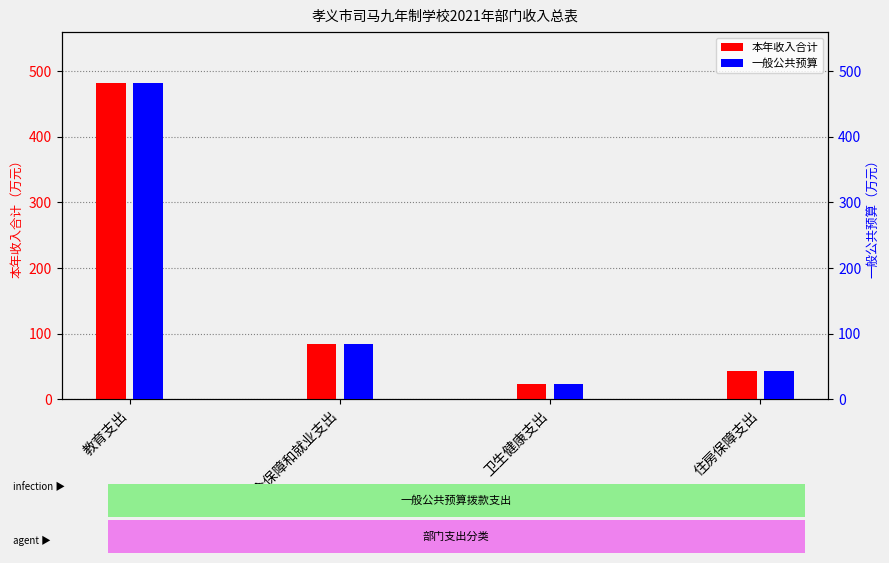

What is the label of the 1st bar from the left?

教育支出